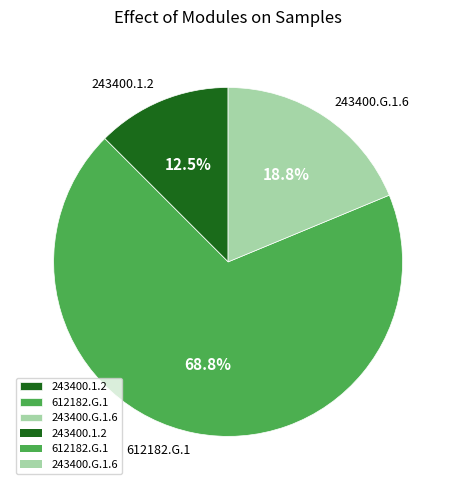

What percentage is the 243400.G.1.6 slice, to the nearest percent?

19%